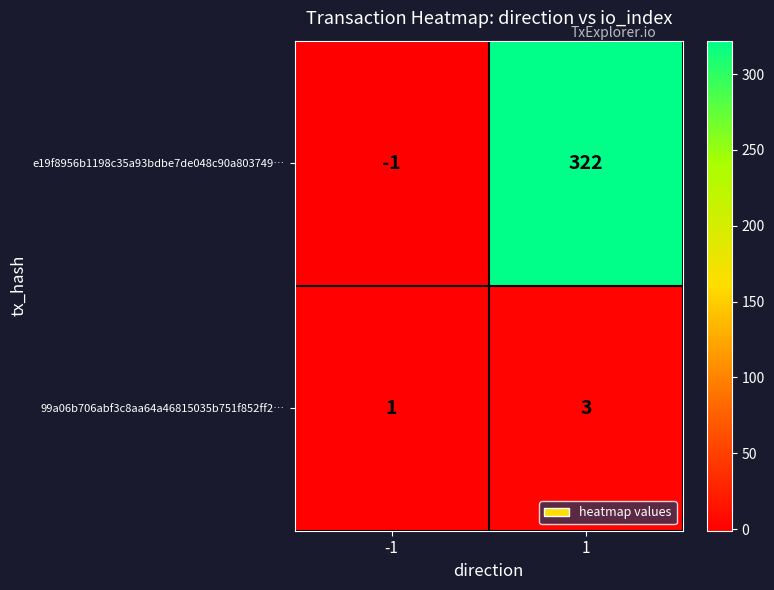

Rank the series by their maximum value, from highest to lowest.

e19f8956b1198c35a93bdbe7de048c90a803749…, 99a06b706abf3c8aa64a46815035b751f852ff2…